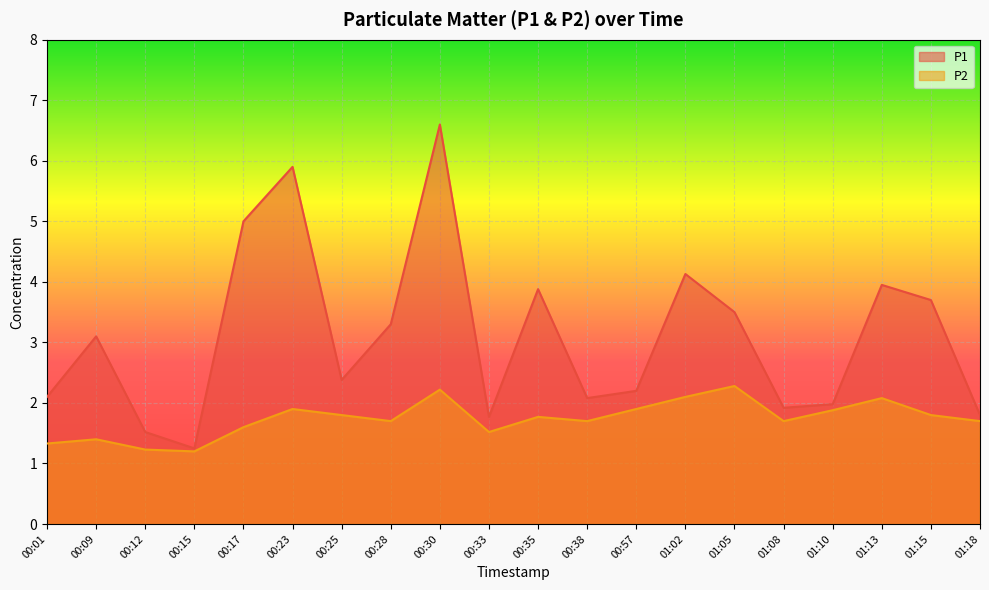

True or false: P1 has more than 2 points higher than both neighbors.

True